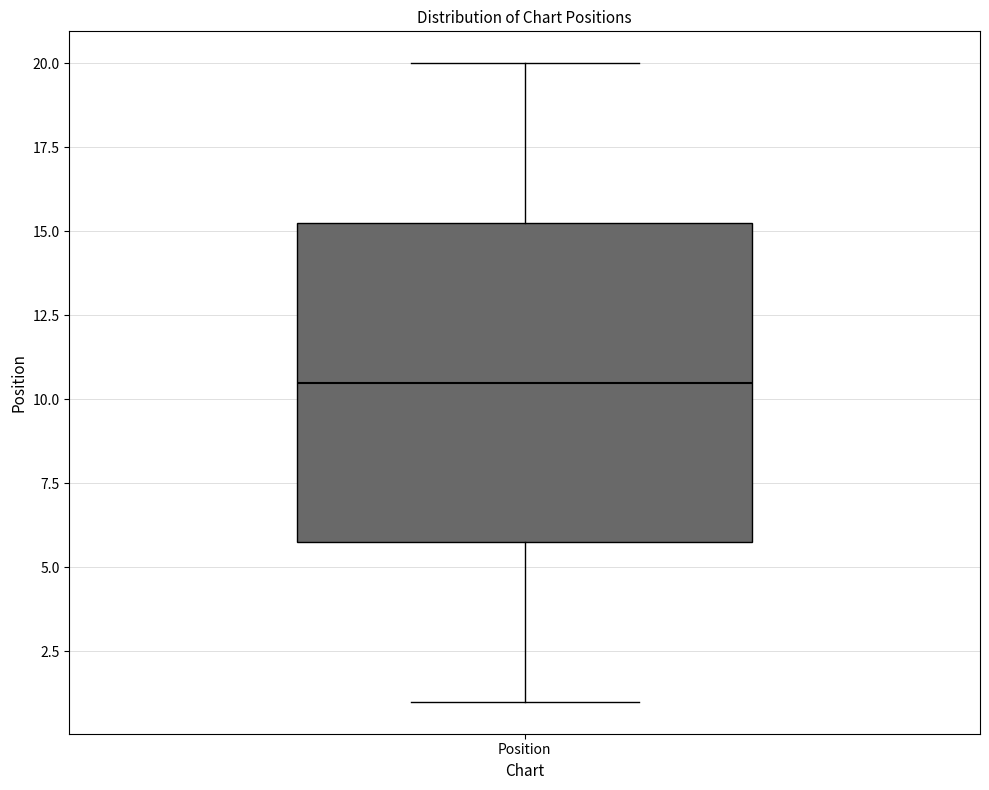

Read this box plot against the y-axis: the position of the median line, the range covered by the box, and the ends of both whiskers. The values are not printed on the chart, so give them approximately, as read against the axis.

median 10.5, box 6.0 to 15.5, whiskers 1.0 to 20.0